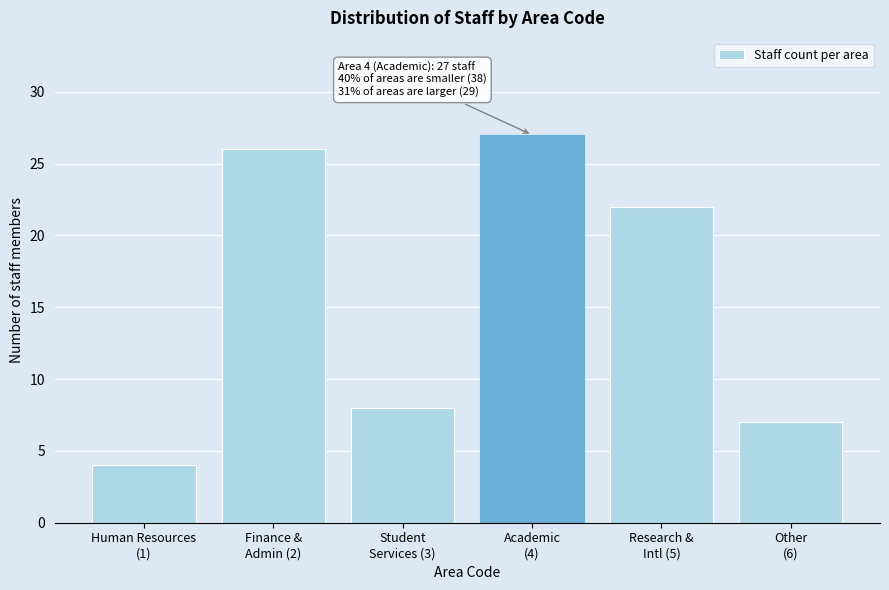

Reading right to left, what are all the values shown in this chart?

7	22	27	8	26	4